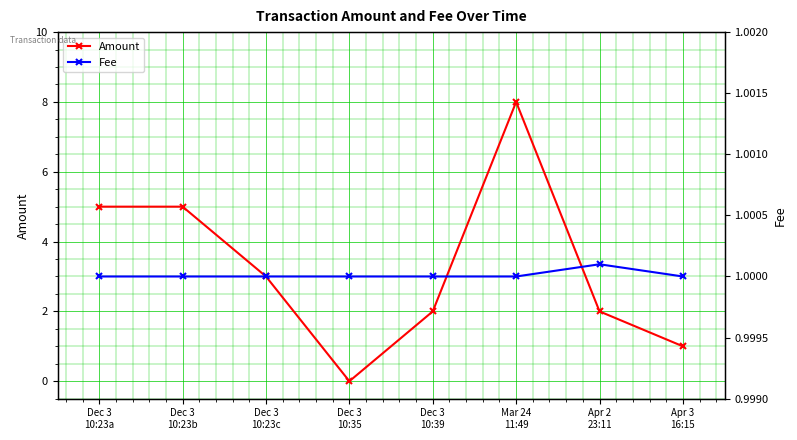

What is the label of the 4th point from the left?

Dec 3
10:35